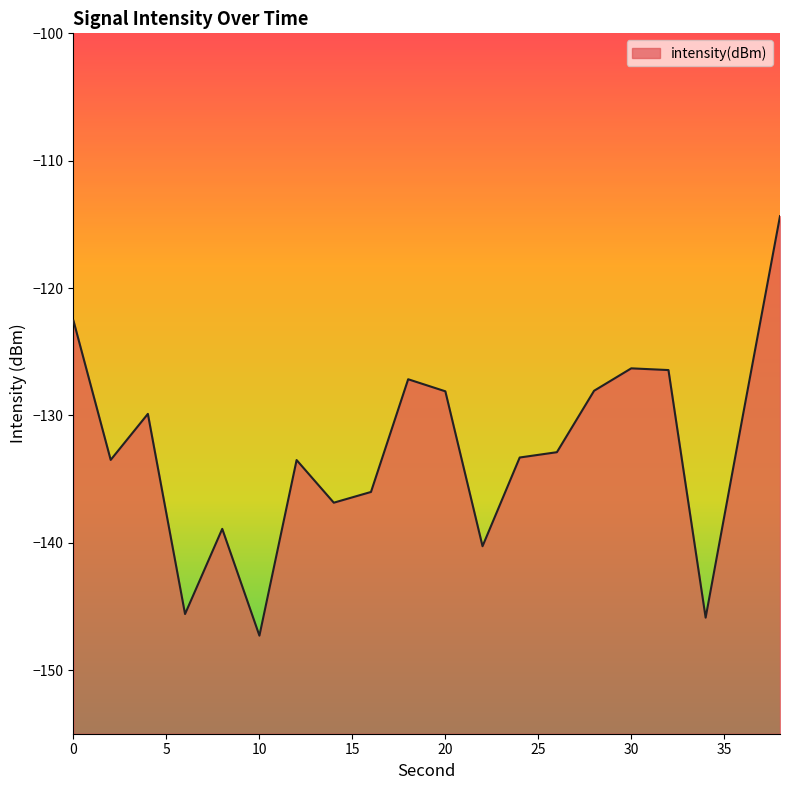

What is the smallest value displayed?

-147.3